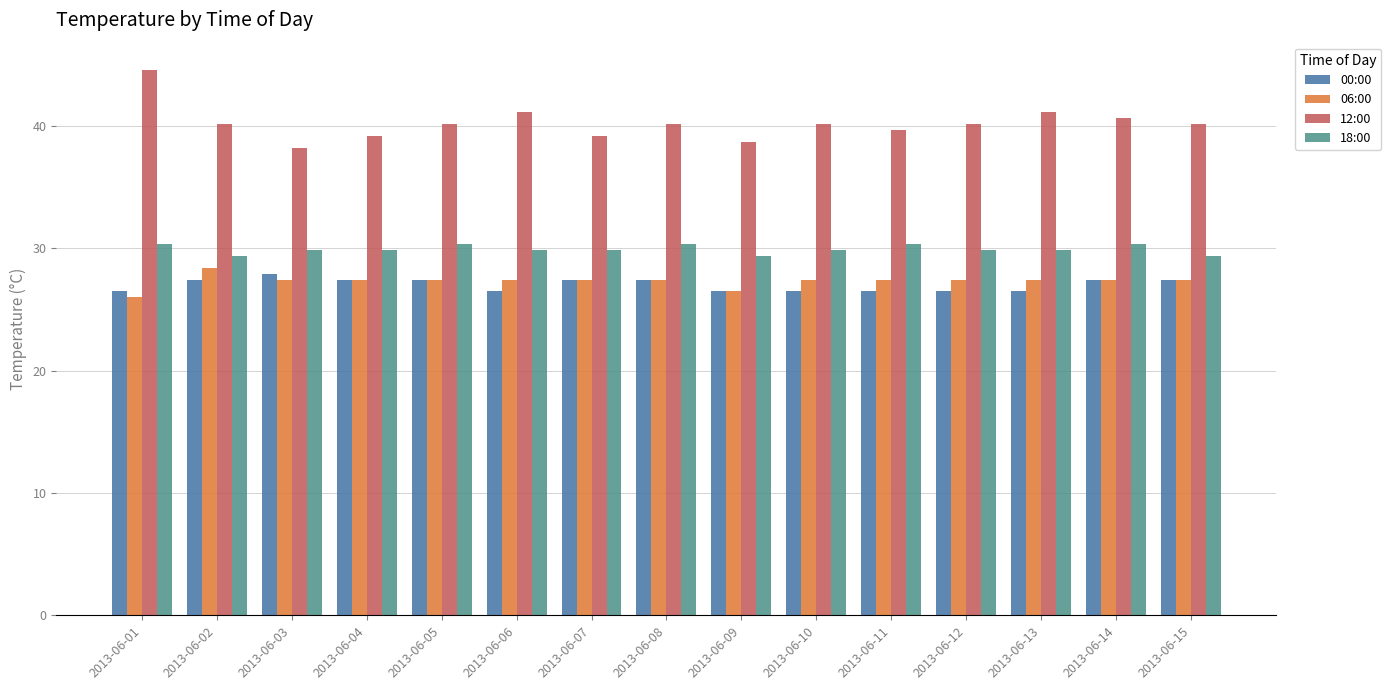

At which category does the chart reach its peak across all series?

2013-06-01